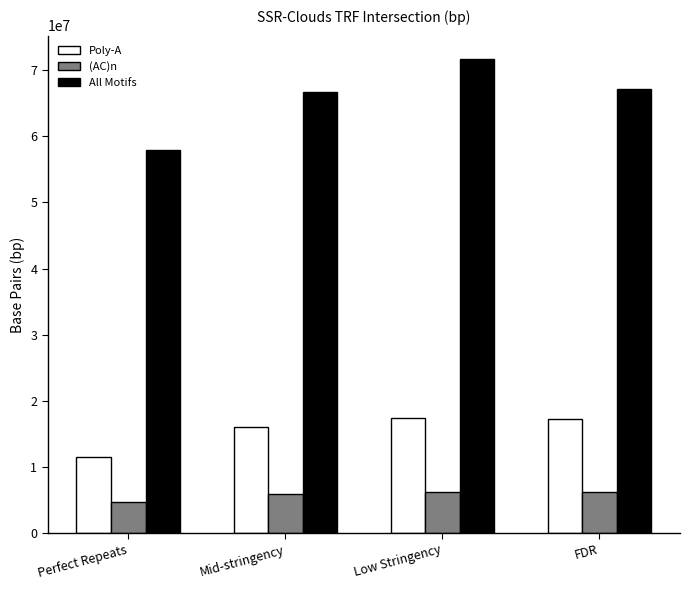

True or false: Poly-A has a value of 28845800 at FDR.

False